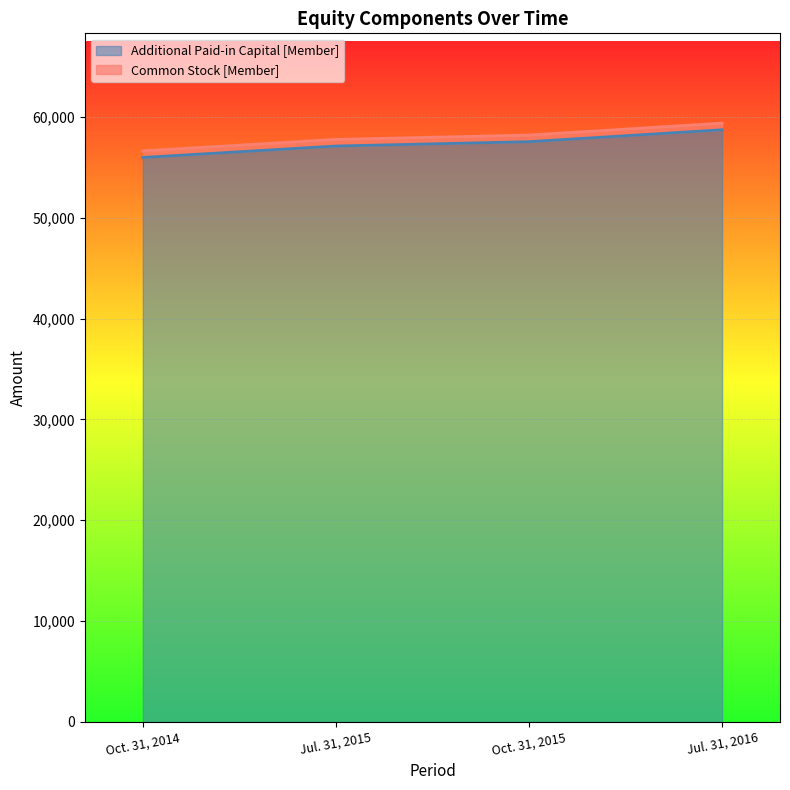

Reading left to right, list all the values displayed in this chart.

Oct. 31, 2014=55974	Jul. 31, 2015=57108	Oct. 31, 2015=57539	Jul. 31, 2016=58720